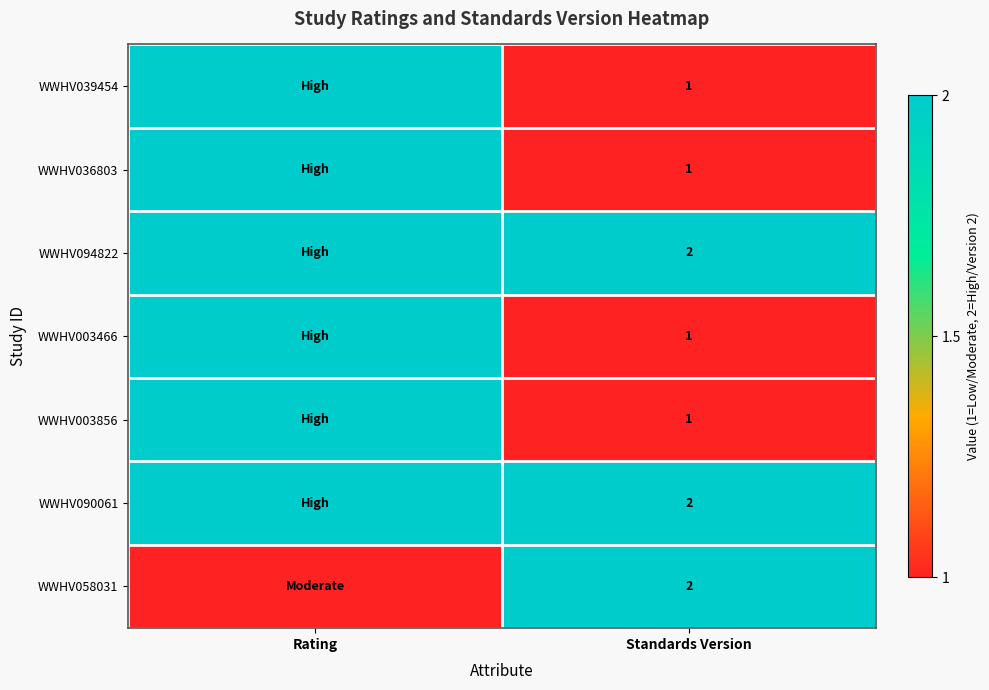

True or false: WWHV090061 has a value of 3 at Standards Version.

False